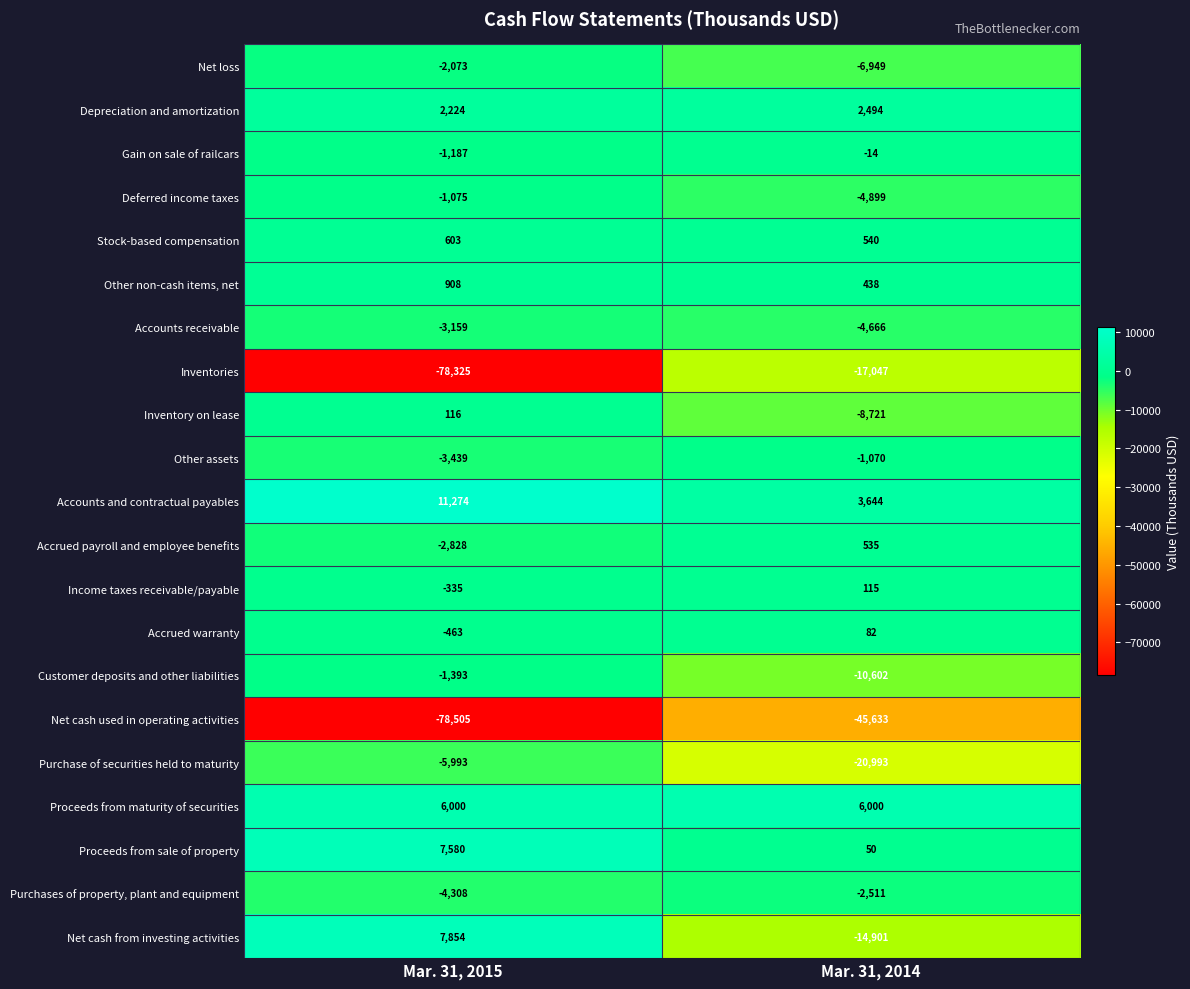

Is it true that Inventories equals -17047 at Mar. 31, 2014?

True